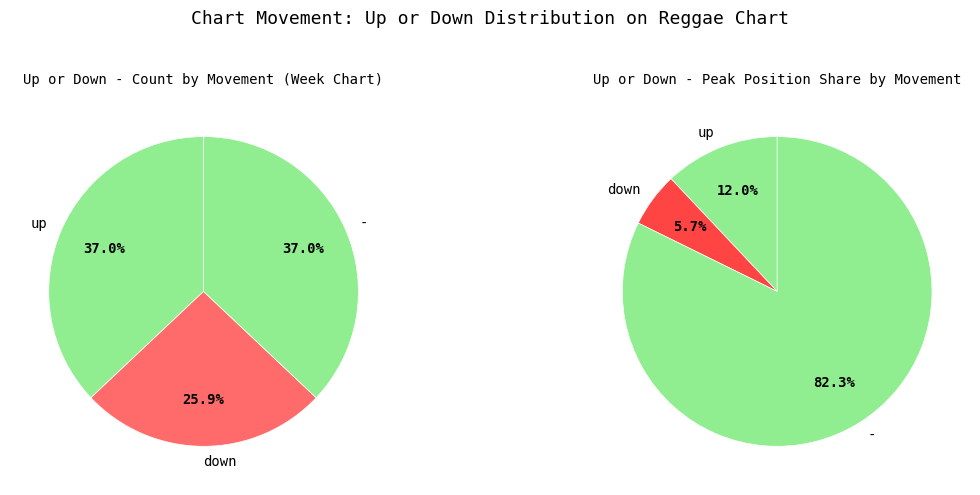

What percentage is the - slice, to the nearest percent?

37%